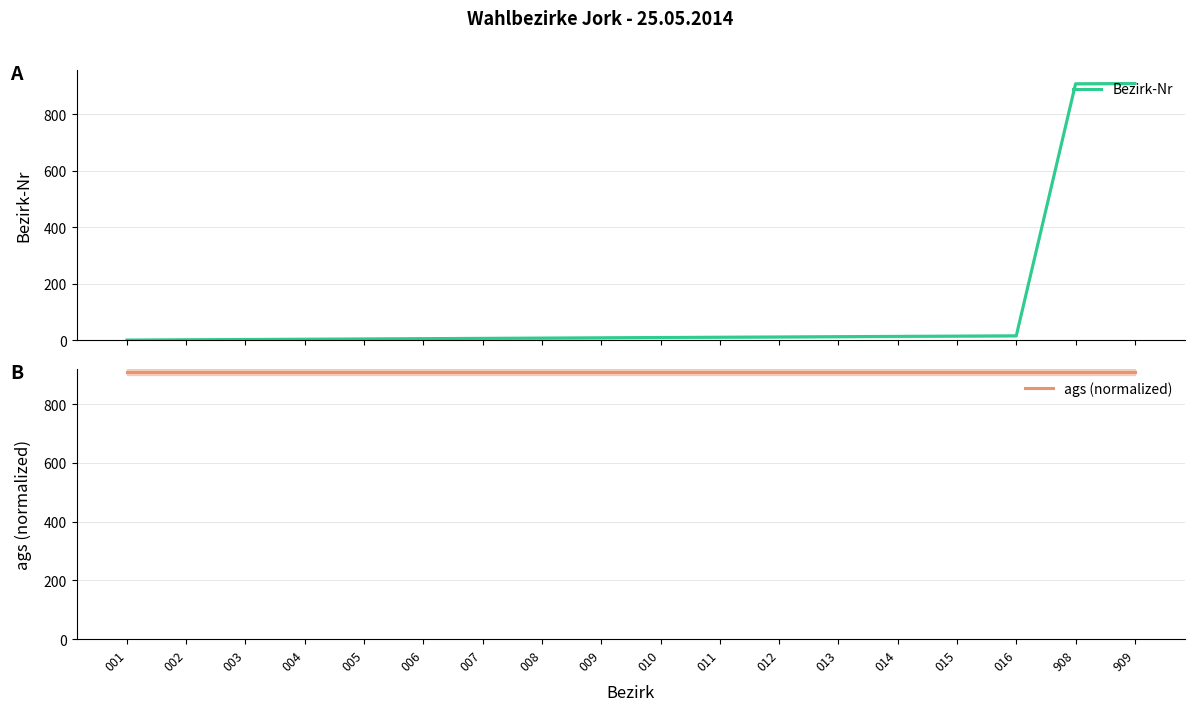

What is the maximum value for Bezirk-Nr?

909